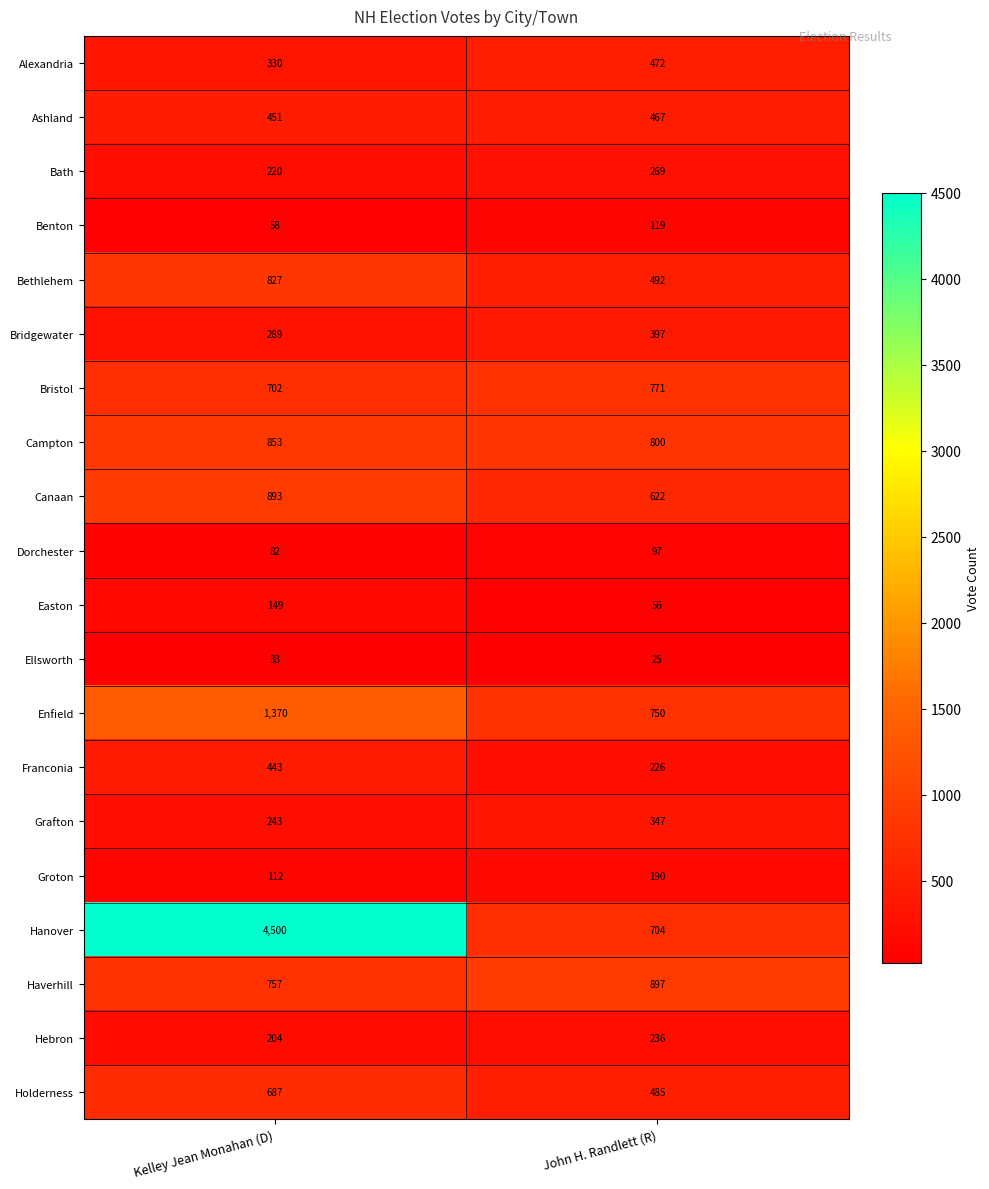

What is the difference between the maximum and minimum values in the Hanover series?

3796